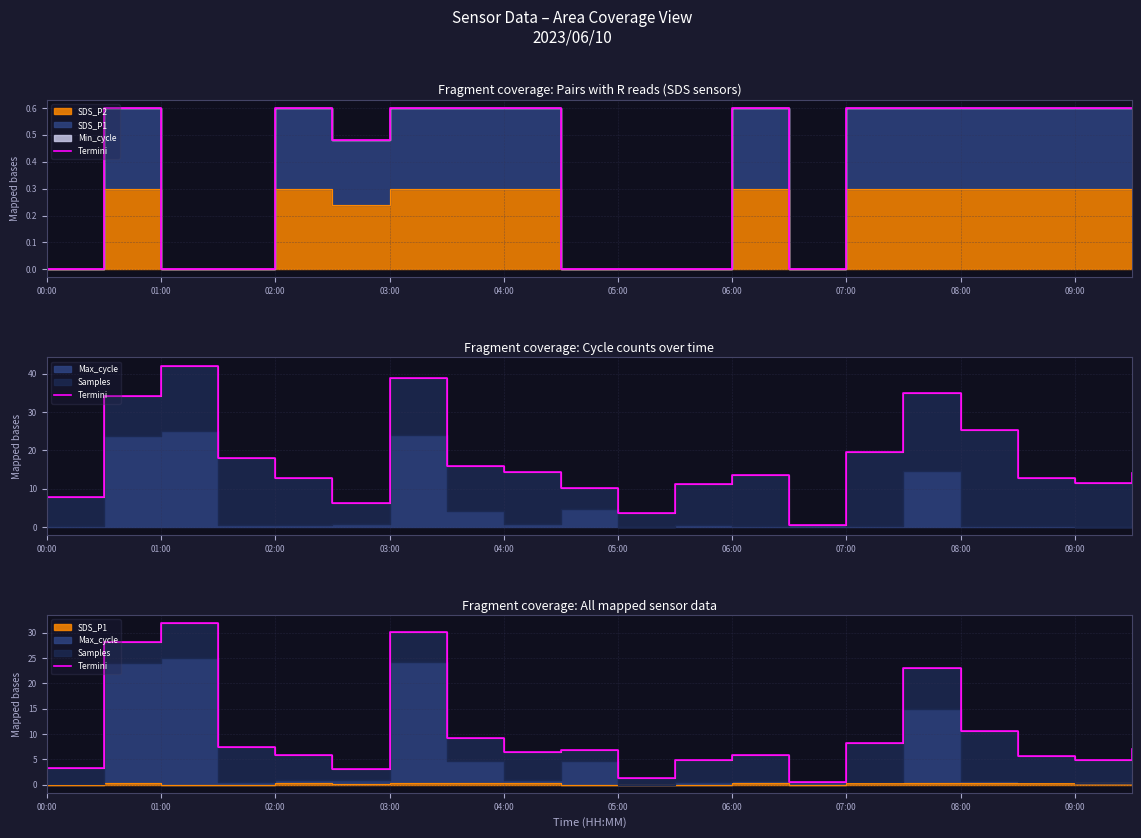

At which label does the data first exceed 6?

01:00